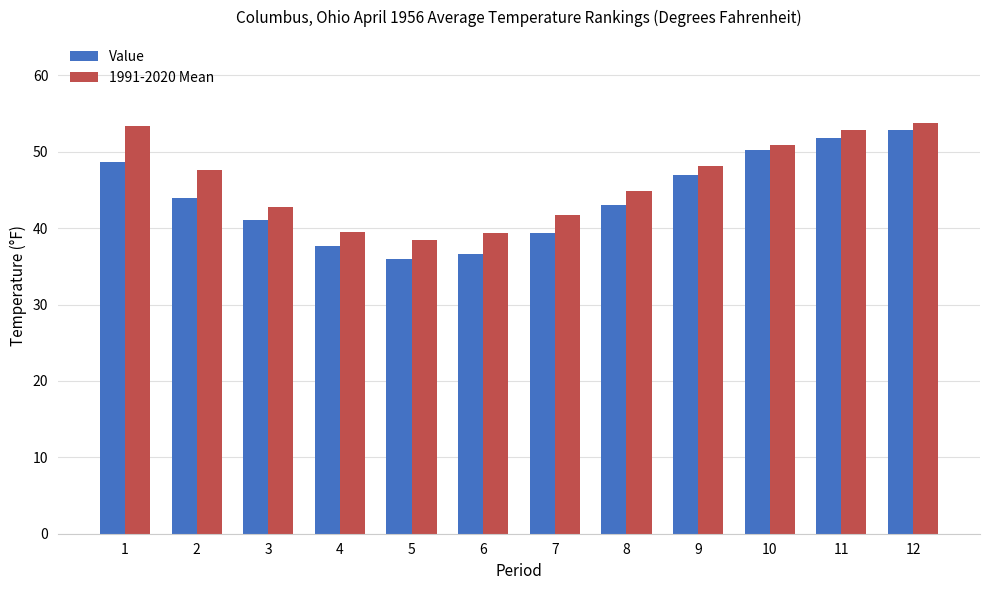

What is the sum of all 1991-2020 Mean values?

553.2